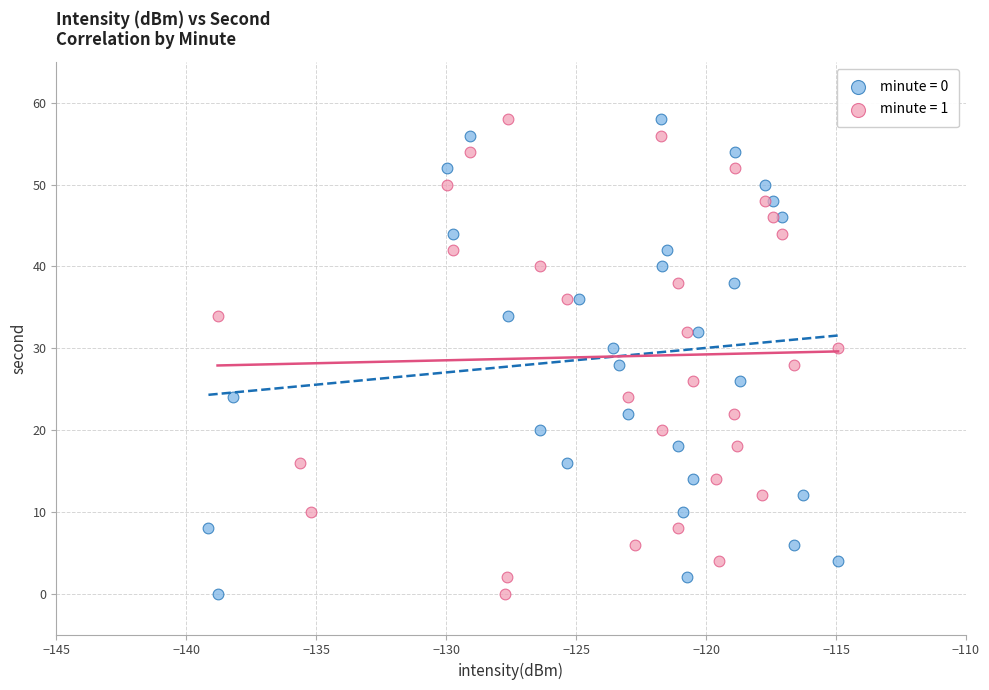

What are all the series names shown in the legend?

minute = 0, minute = 1